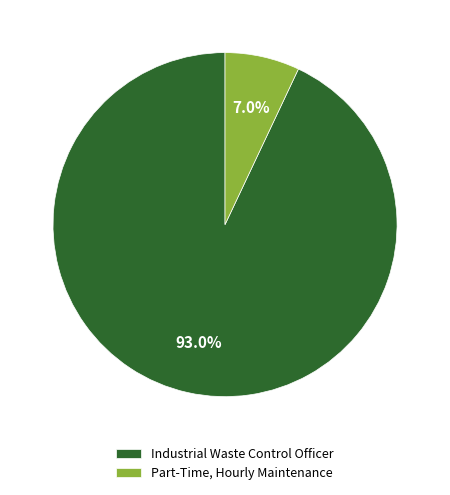

Combined, do Industrial Waste Control Officer and Part-Time, Hourly Maintenance account for over 50%?

Yes